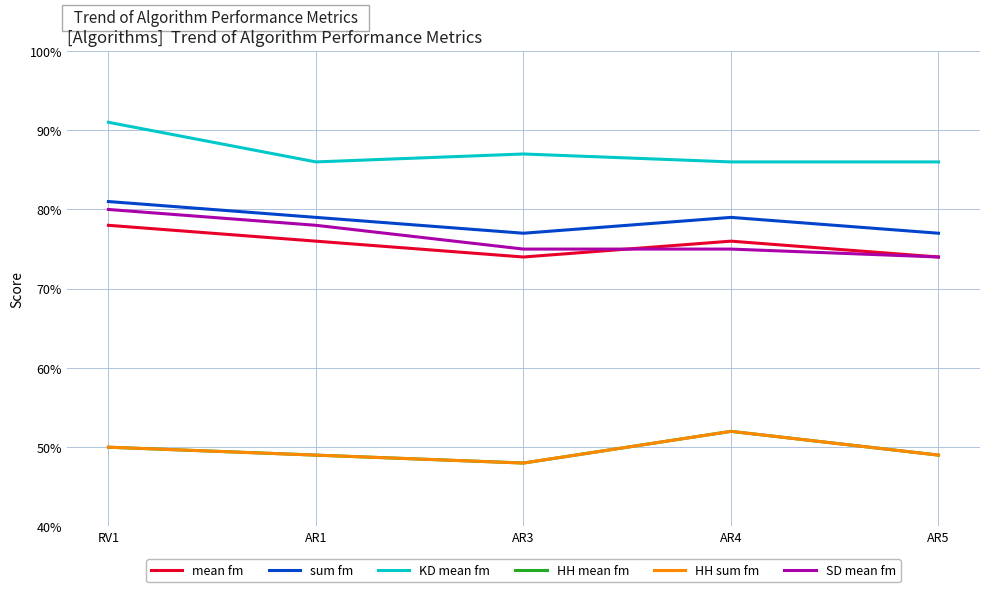

What is the average value of the SD mean fm series?

0.8